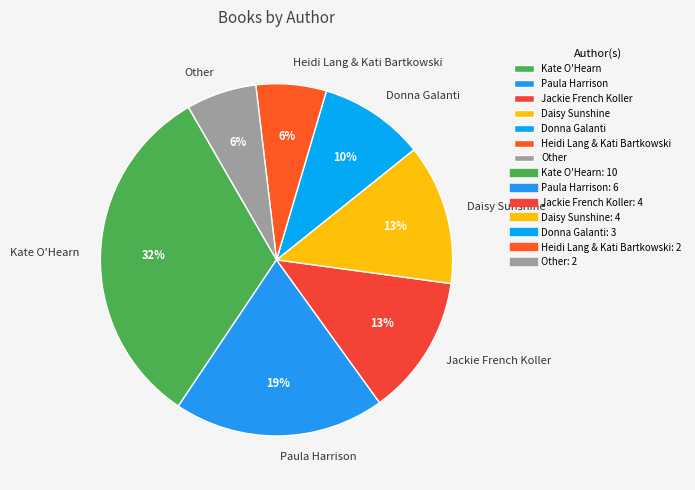

To the nearest percent, what percentage of the pie is Paula Harrison?

19%